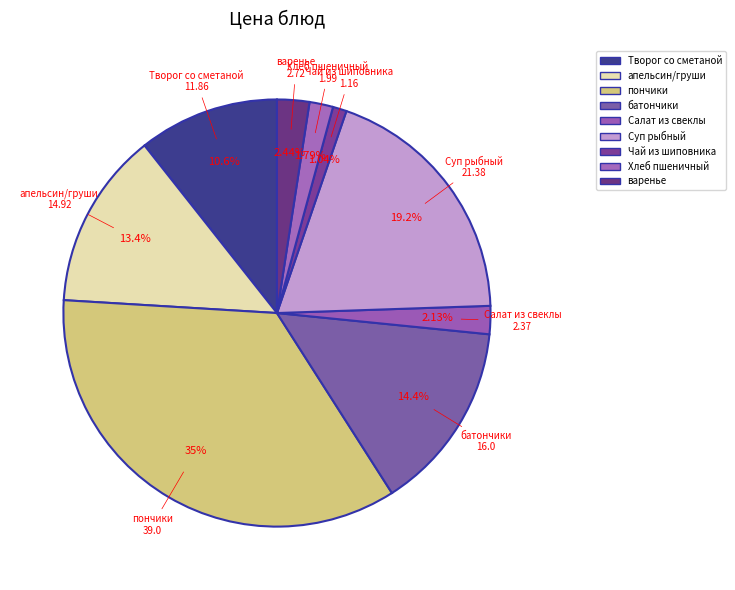

How many slices are in this pie chart?

9